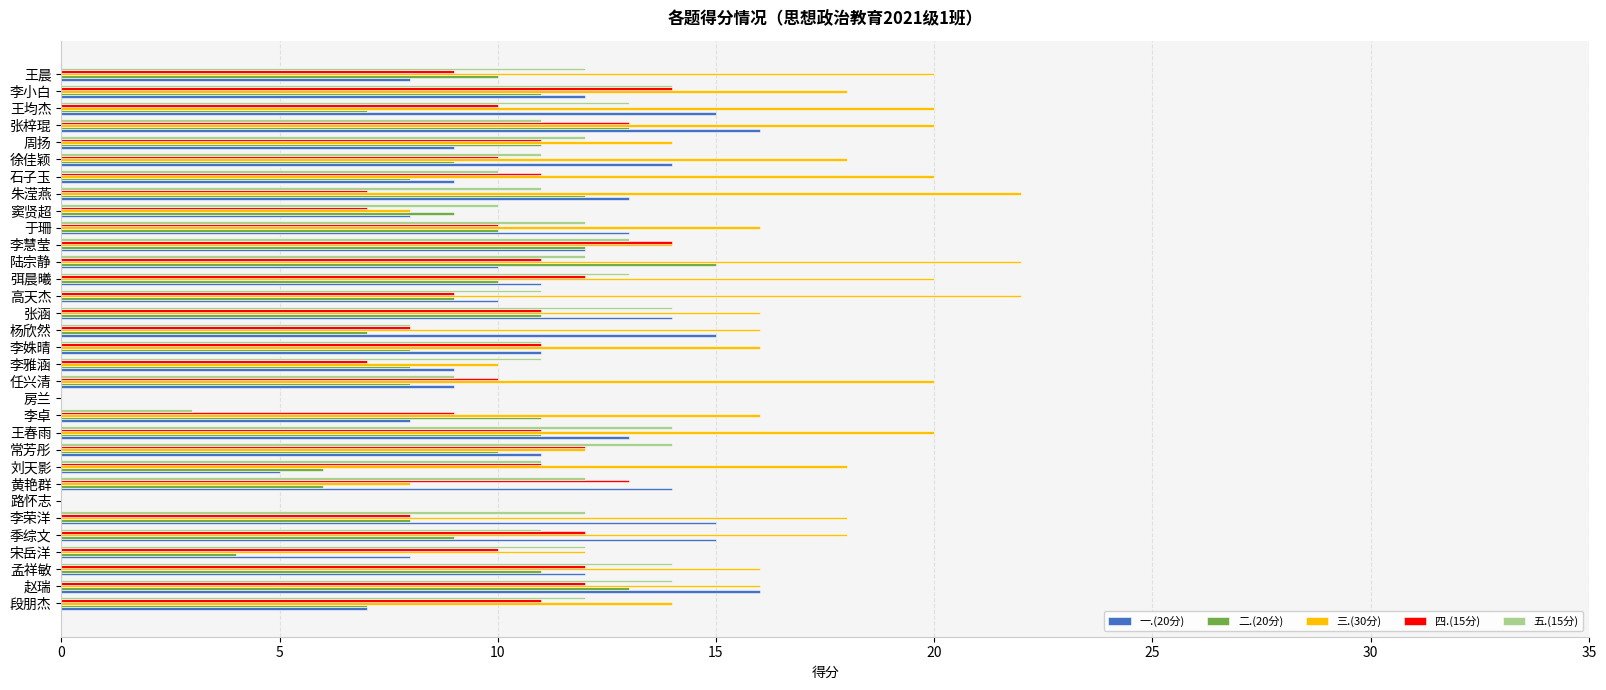

Between 于珊 and 李小白, which series saw the biggest shift?

四.(15分)